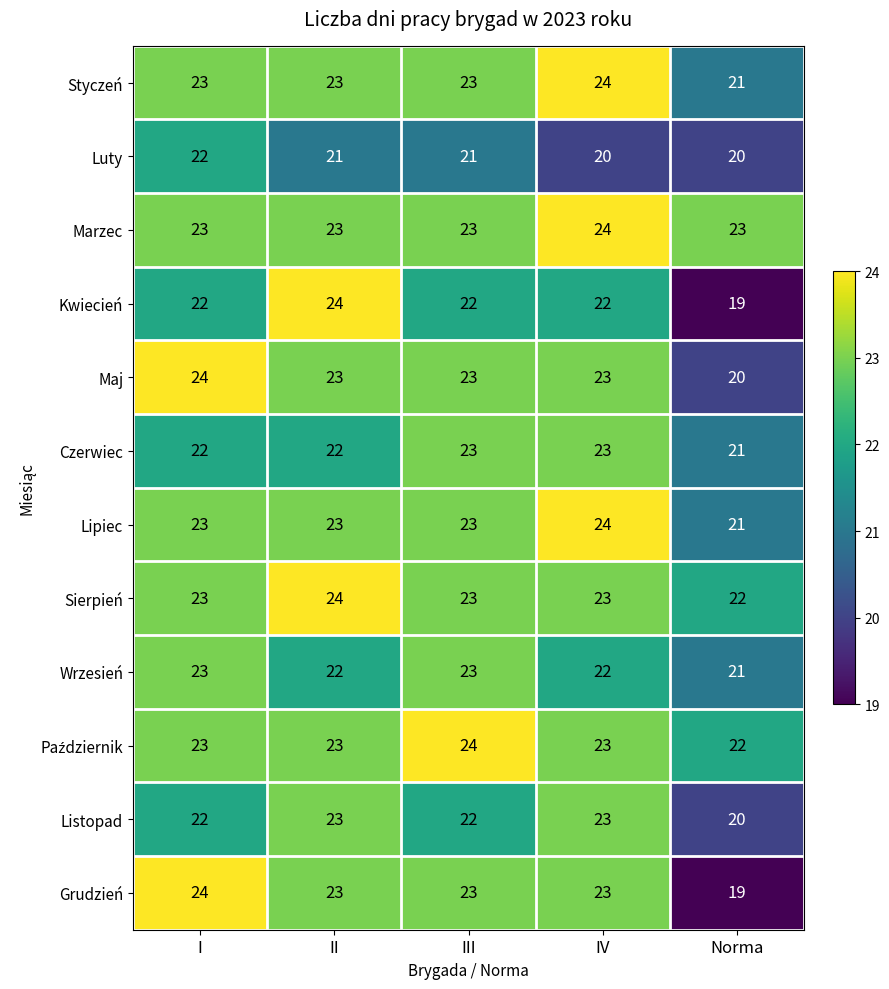

How many data points in Luty are less than 21?

2